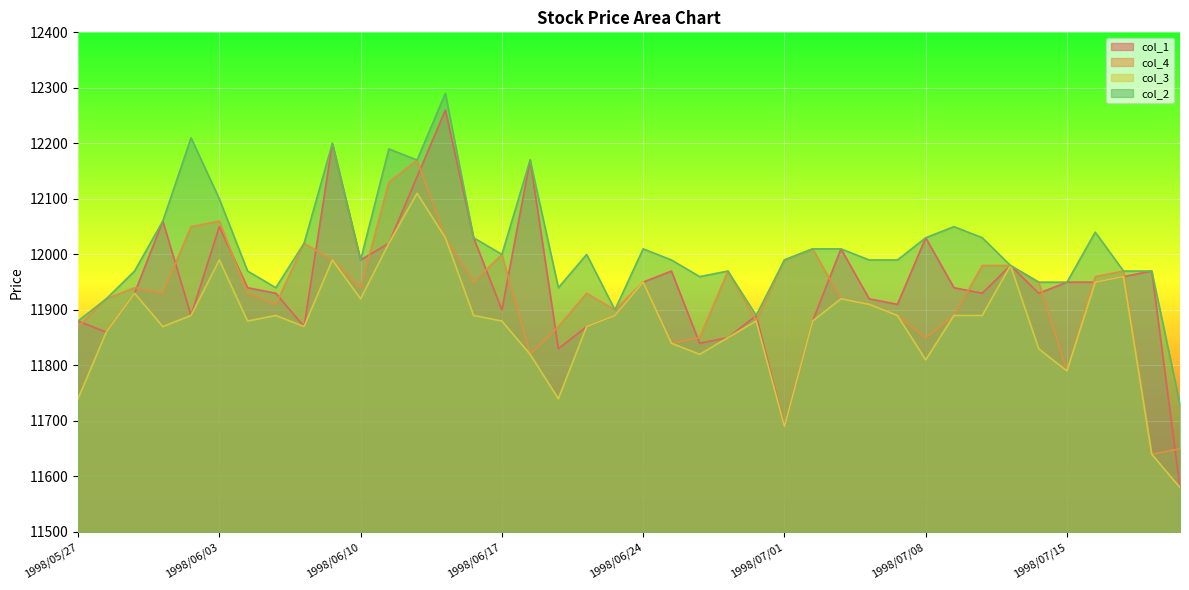

Rank the categories by col_1 value from lowest to highest.

1998/07/22, 1998/07/01, 1998/06/19, 1998/06/26, 1998/06/29, 1998/05/28, 1998/06/08, 1998/06/22, 1998/05/27, 1998/07/02, 1998/06/02, 1998/06/23, 1998/06/30, 1998/06/17, 1998/07/07, 1998/07/06, 1998/05/29, 1998/06/05, 1998/07/10, 1998/07/14, 1998/06/04, 1998/07/09, 1998/06/24, 1998/07/15, 1998/07/16, 1998/07/17, 1998/06/25, 1998/07/21, 1998/07/13, 1998/06/10, 1998/07/03, 1998/06/11, 1998/06/16, 1998/07/08, 1998/06/03, 1998/06/01, 1998/06/12, 1998/06/18, 1998/06/09, 1998/06/15